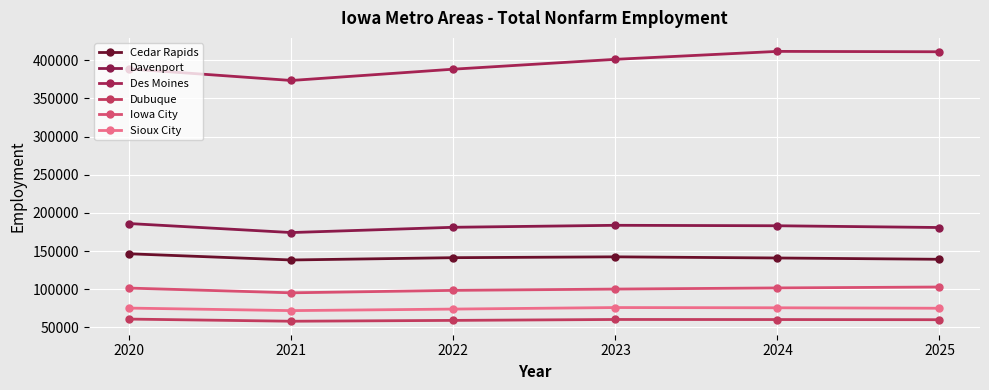

True or false: Des Moines has more than 2 interior local peaks.

False